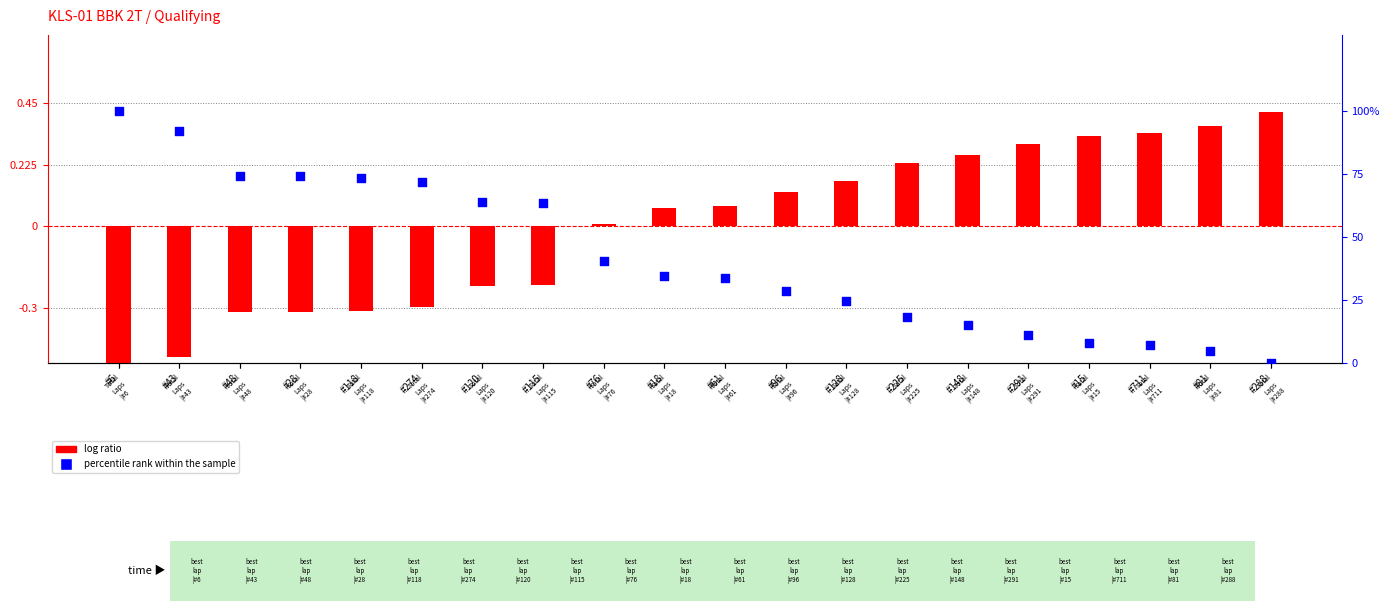

At how many categories does at least one series exceed 52?

8